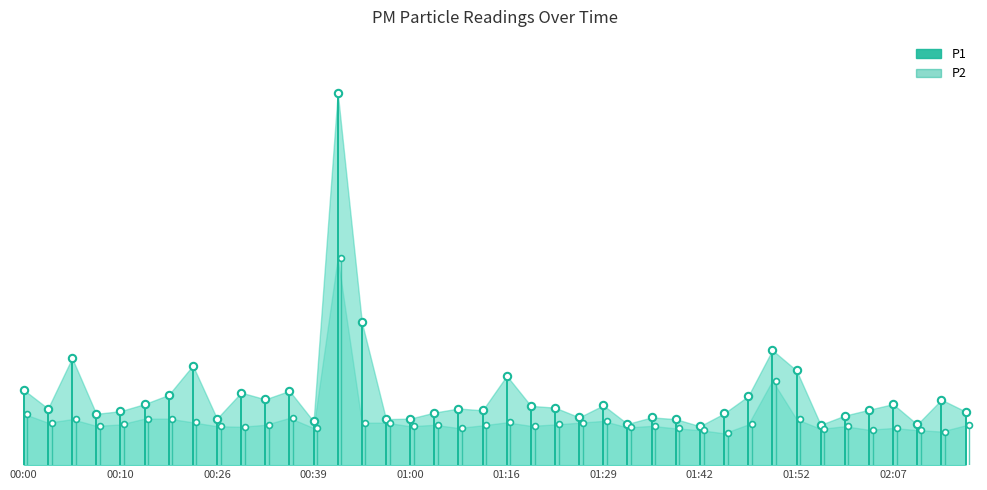

Which series has the largest total across all categories?

P1